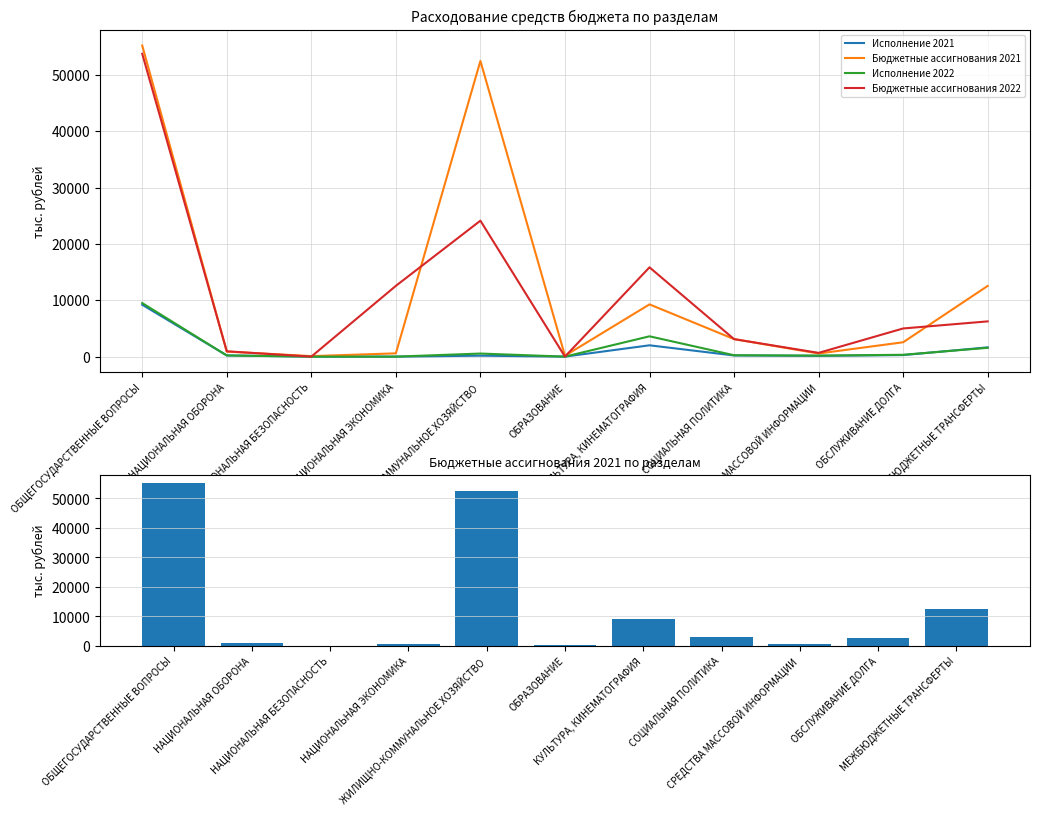

At which label is Бюджетные ассигнования 2021 closest to 27666?

МЕЖБЮДЖЕТНЫЕ ТРАНСФЕРТЫ